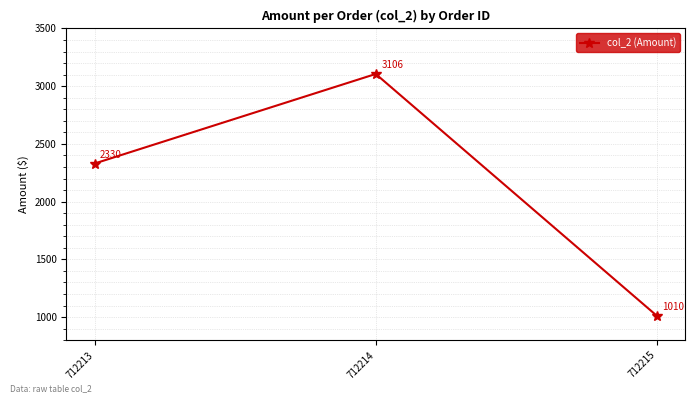

Reading right to left, what are all the values shown in this chart?

712215=1010	712214=3106	712213=2330